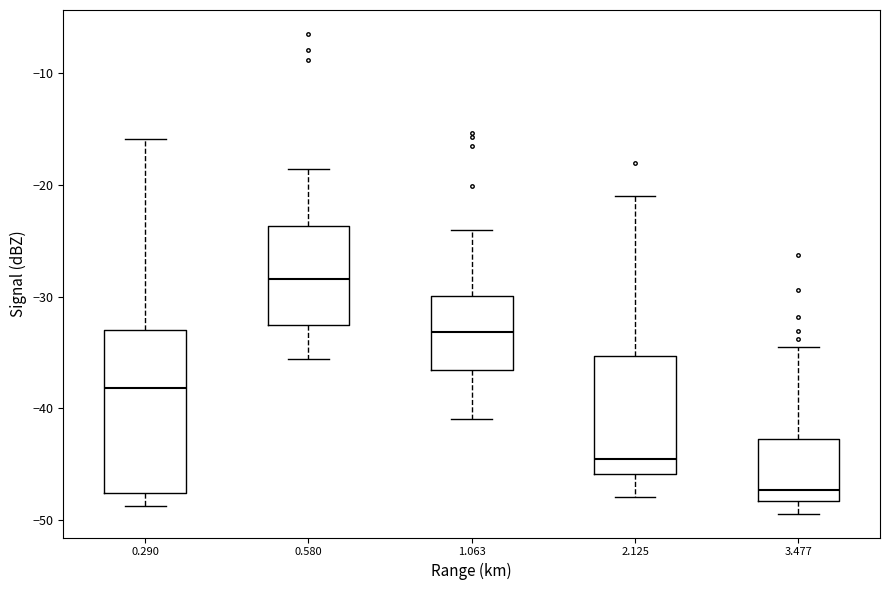

Reading left to right, transcribe this box plot: for each box, give where its median line is, the range the box spans, and where its two whiskers end, as read against the y-axis. The values are not printed on the chart, so give them approximately, as read against the axis.

0.290: median -38, box -48 to -33, whiskers -49 to -16
0.580: median -28, box -33 to -24, whiskers -36 to -19
1.063: median -33, box -37 to -30, whiskers -41 to -24
2.125: median -44, box -46 to -35, whiskers -48 to -21
3.477: median -47, box -48 to -43, whiskers -49 to -34